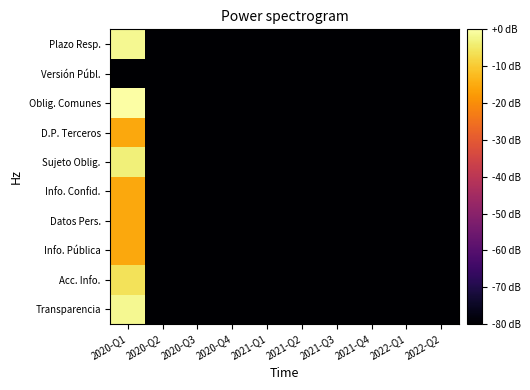

How many distinct data groups are displayed?

10